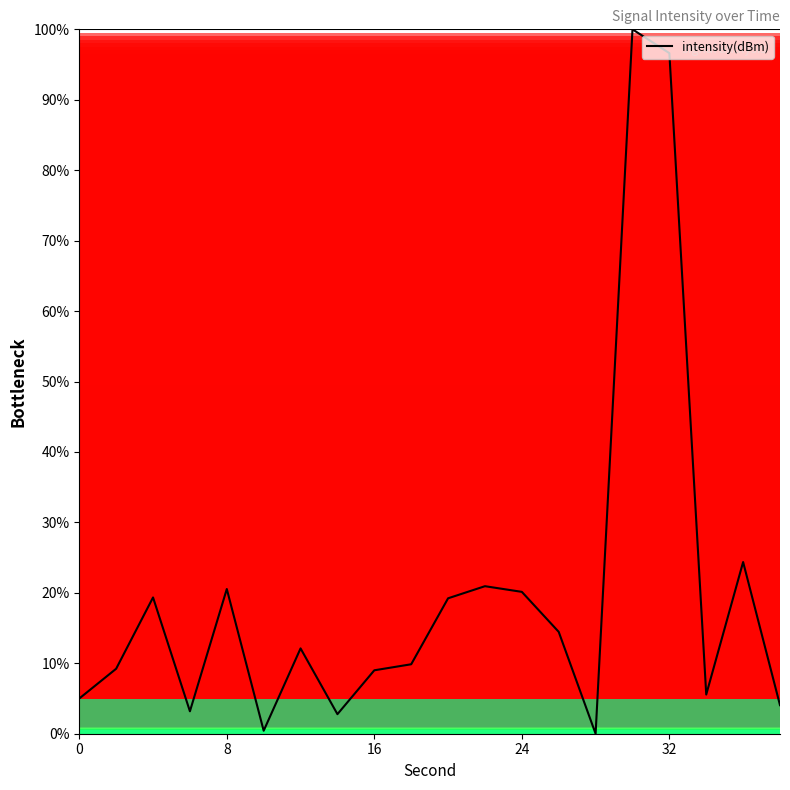

What is the difference between the maximum and minimum values?

100.0